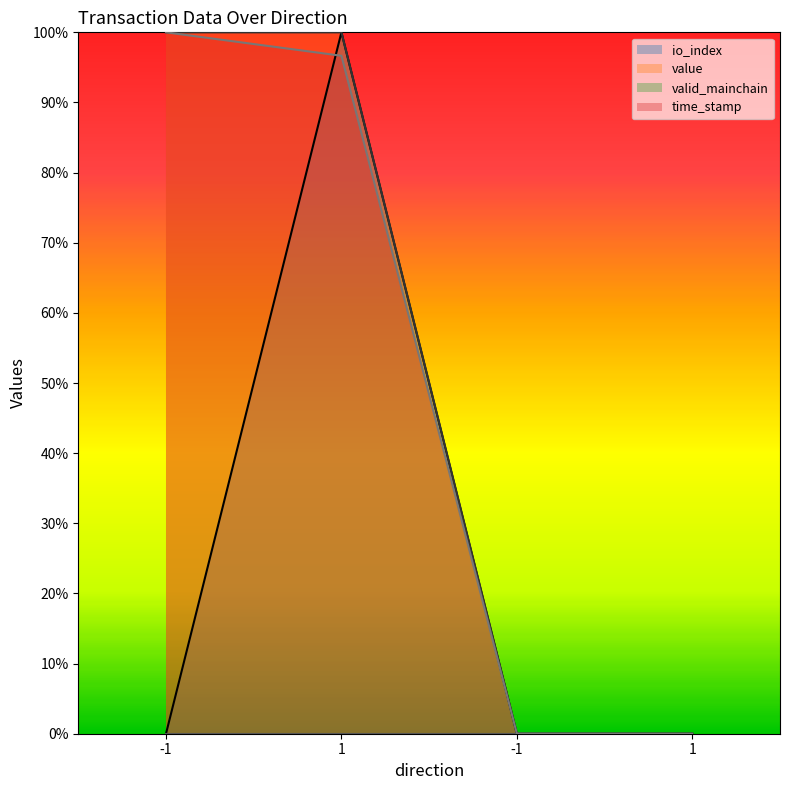

Between which two adjacent categories do time_stamp and value first intersect?

1 and -1